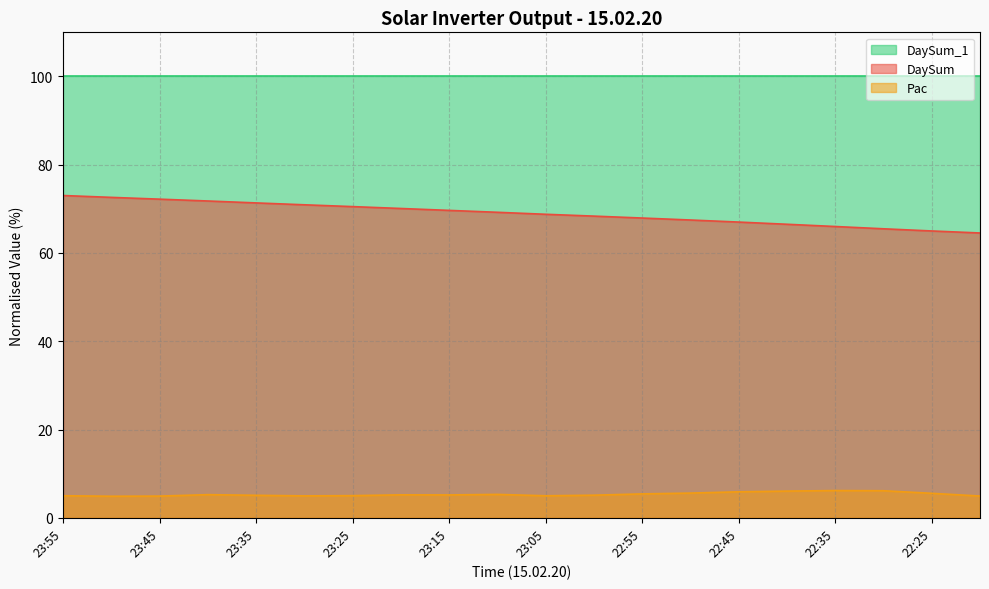

True or false: Pac and DaySum cross at least once.

False